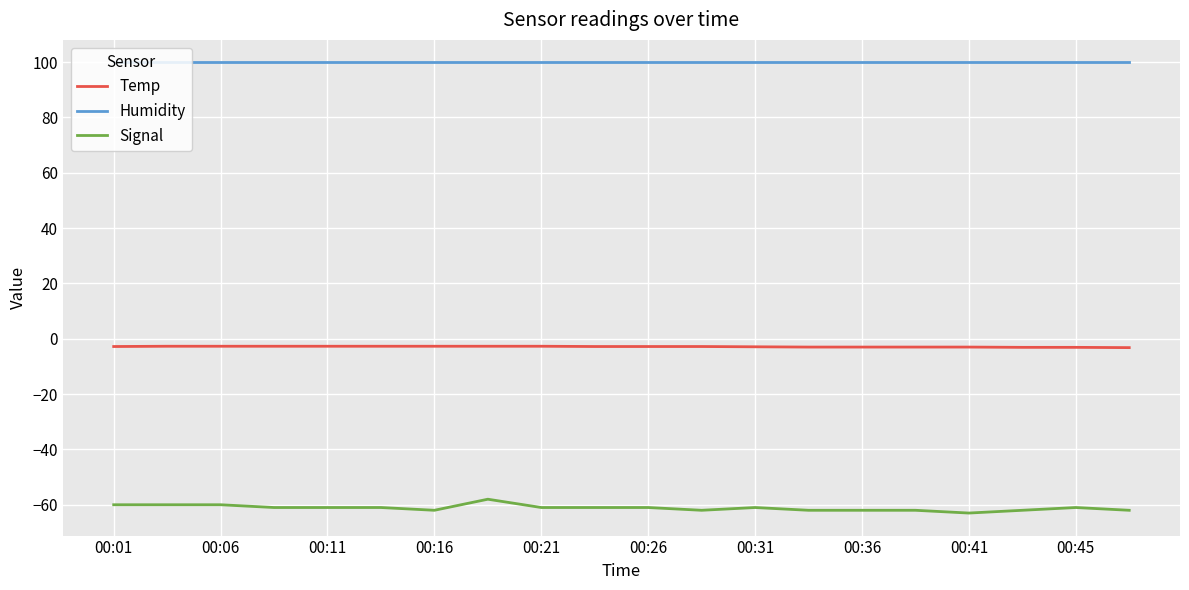

Rank the series by their maximum value, from highest to lowest.

Humidity, Temp, Signal